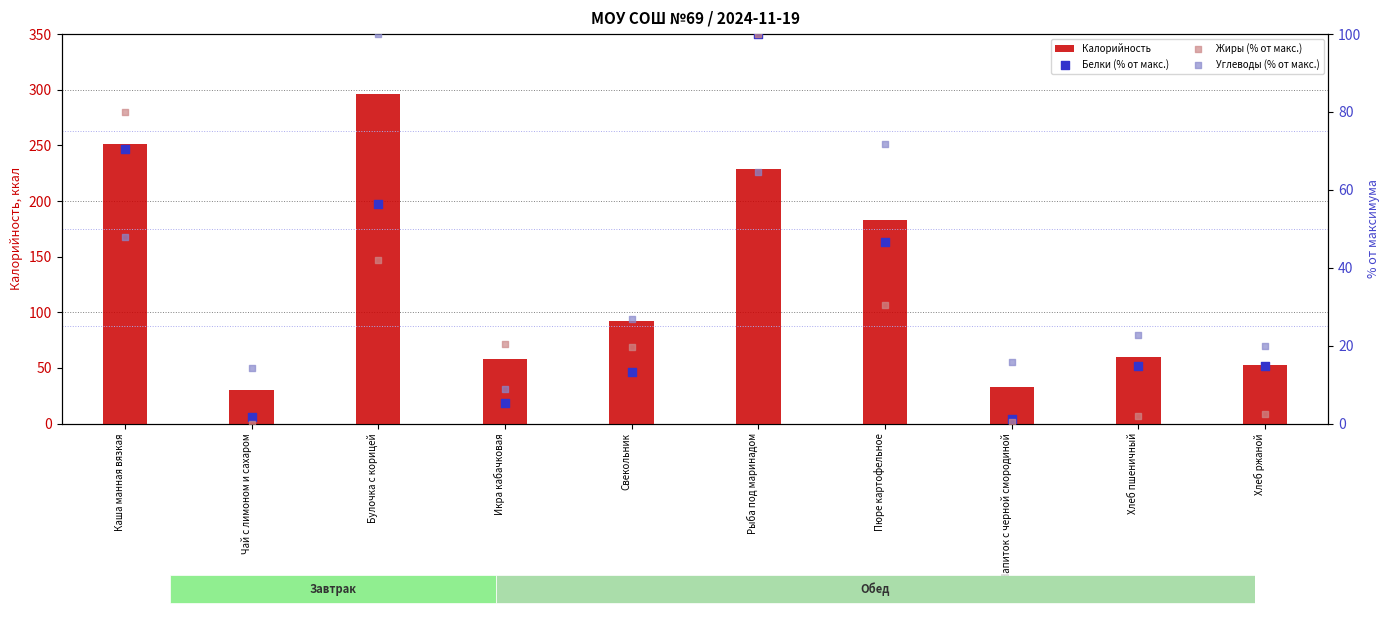

At how many categories does at least one series exceed 52?

8